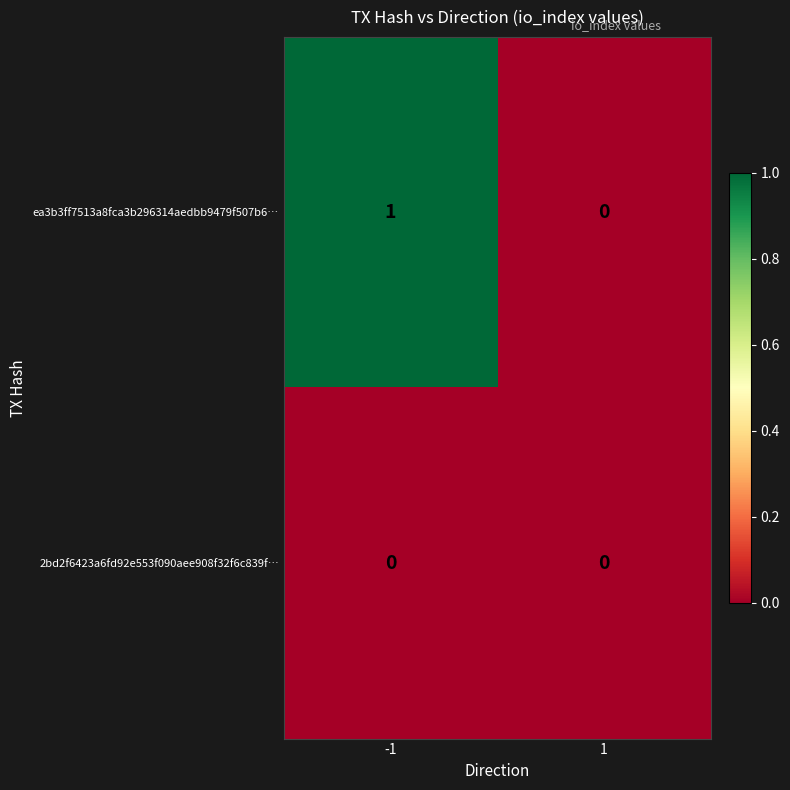

The value of ea3b3ff7513a8fca3b296314aedbb9479f507b6… at 1 is 0. True or false?

True